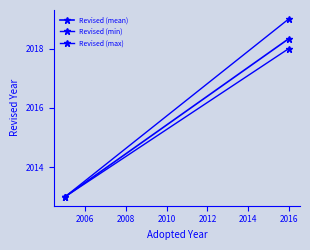

Is this an area chart (filled region under the line)?

No